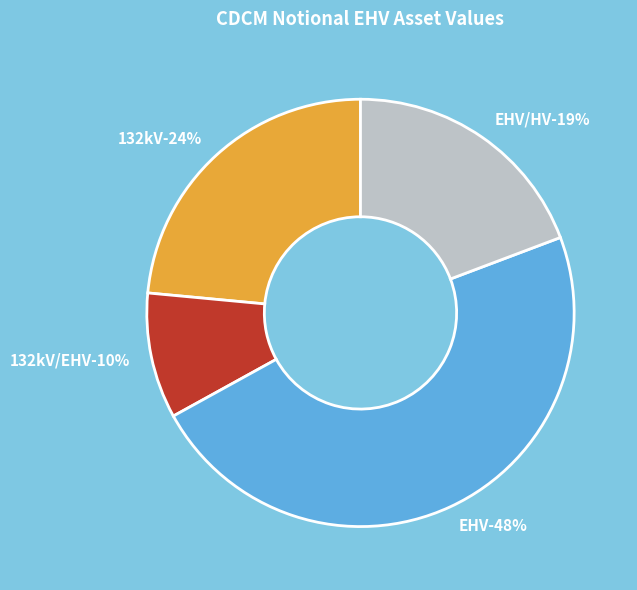

To the nearest percent, what percentage of the pie is EHV/HV?

19%